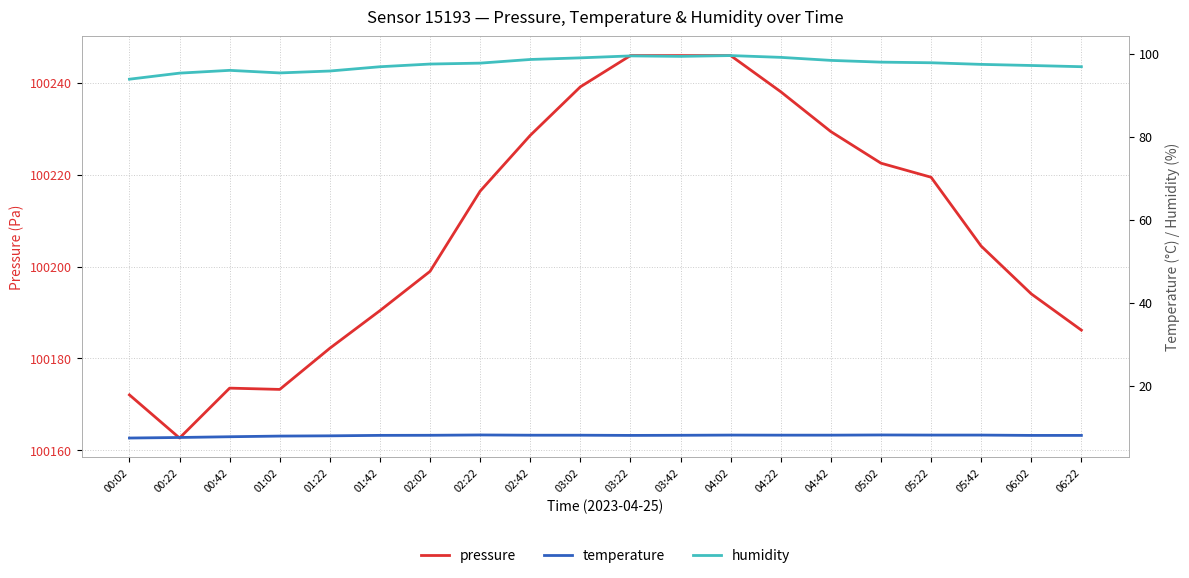

What are all the series names shown in the legend?

pressure, temperature, humidity